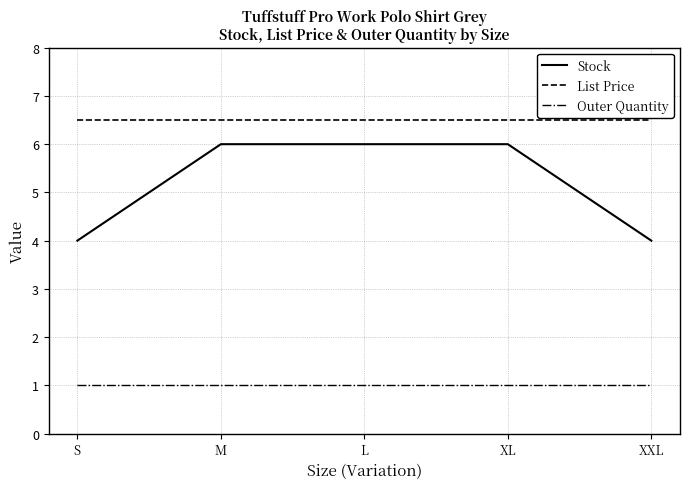

Is the value of Stock at XL greater than the value of Outer Quantity at L?

Yes